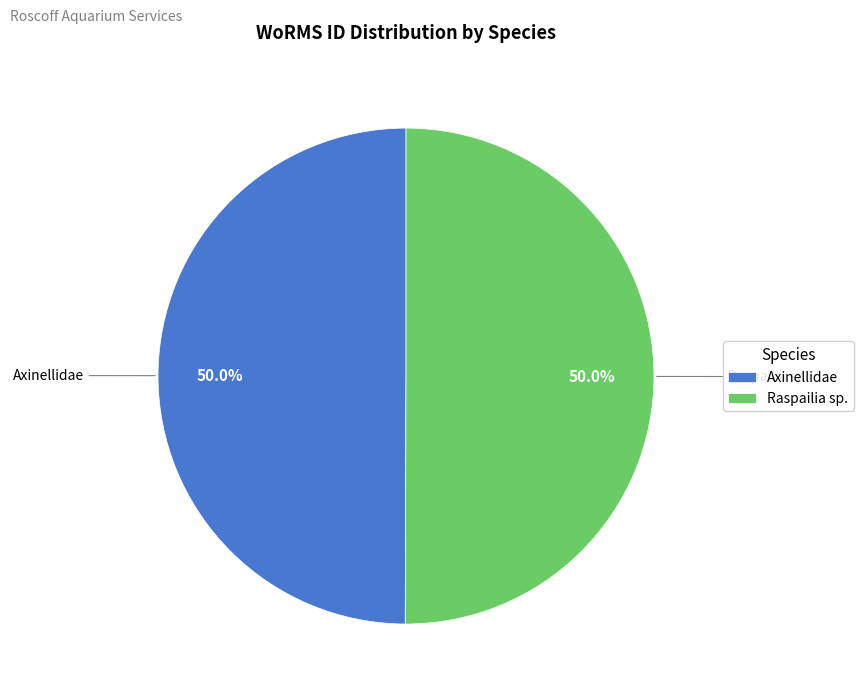

True or false: Raspailia sp. accounts for 36% of the total.

False